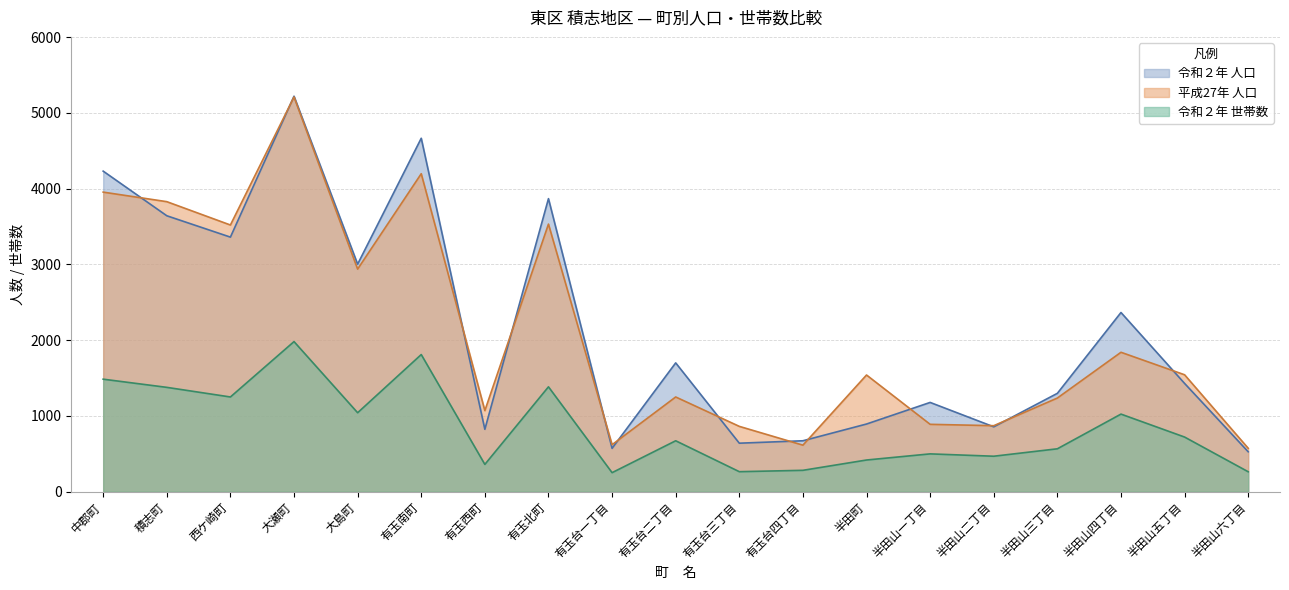

Which series has the widest spread of values?

令和２年 人口